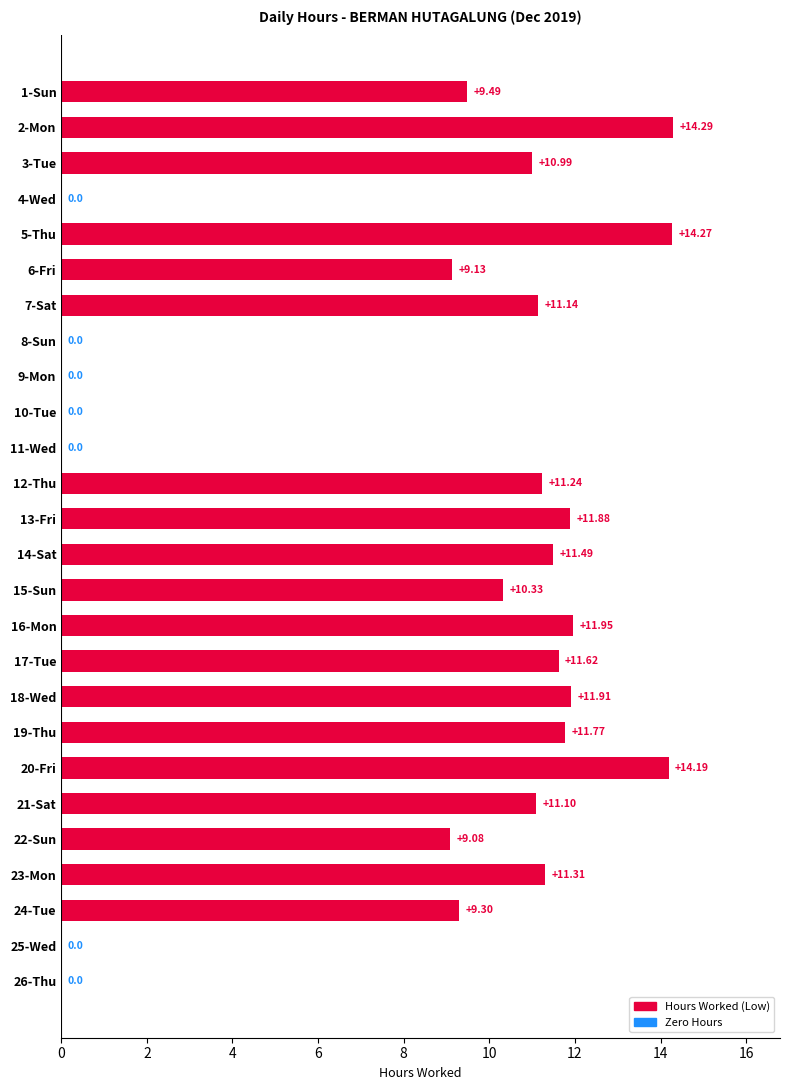

Between 2-Mon and 26-Thu, which is larger?

2-Mon